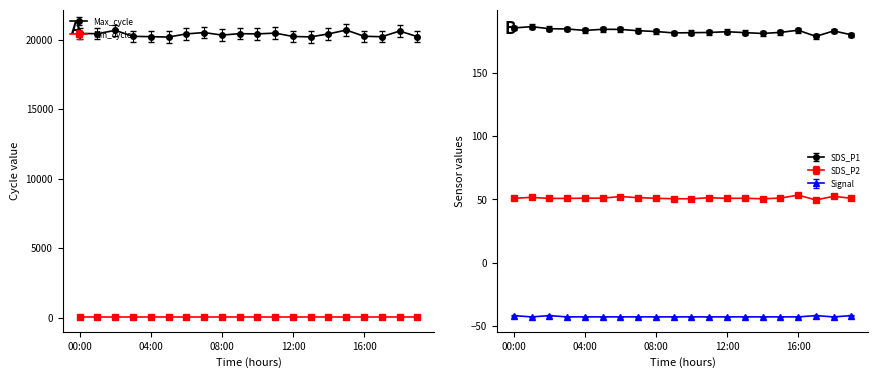

What is the label of the 14th point from the right?

06:00